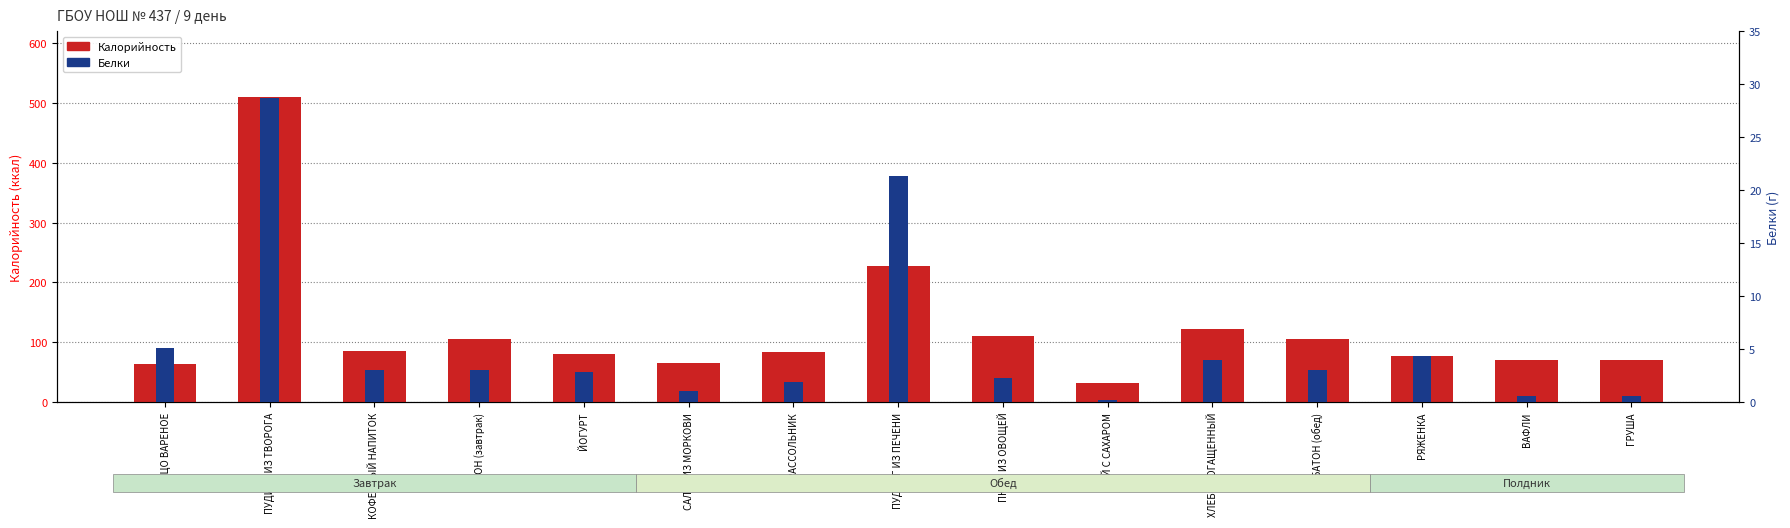

Reading left to right, what are all the values shown in this chart?

Калорийность: 63.0	509.1	85.4	104.8	80.0	64.7	83.9	228.1	110.7	31.2	122.4	104.8	76.5	70.8	70.5
Белки: 5.1	28.7	3.0	3.0	2.8	1.0	1.9	21.3	2.3	0.2	4.0	3.0	4.3	0.6	0.6